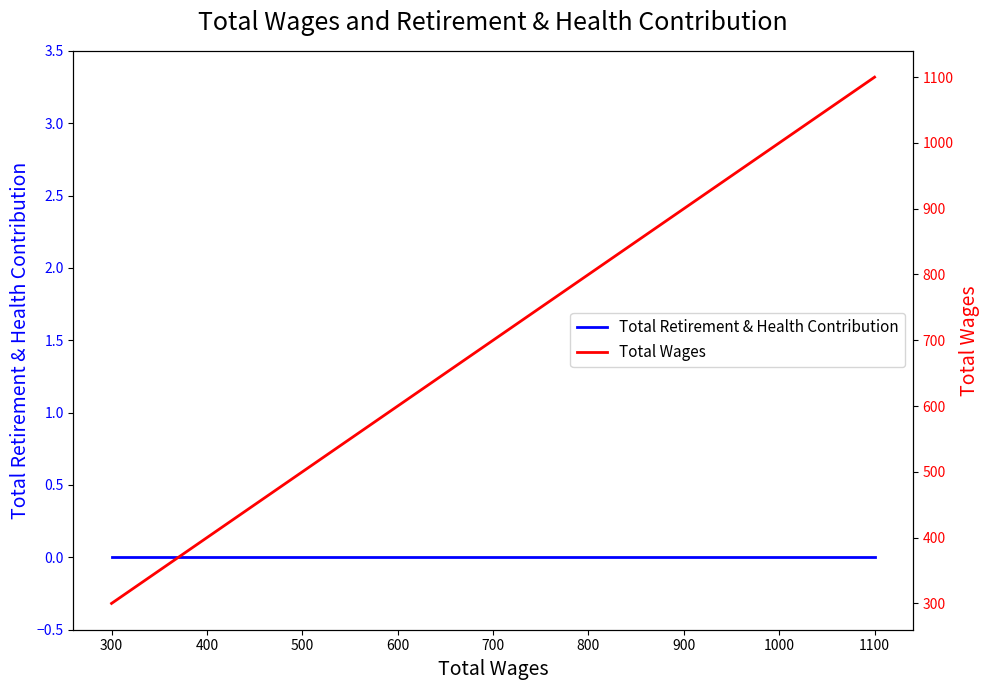

True or false: Total Wages and Total Retirement & Health Contribution cross at least once.

False